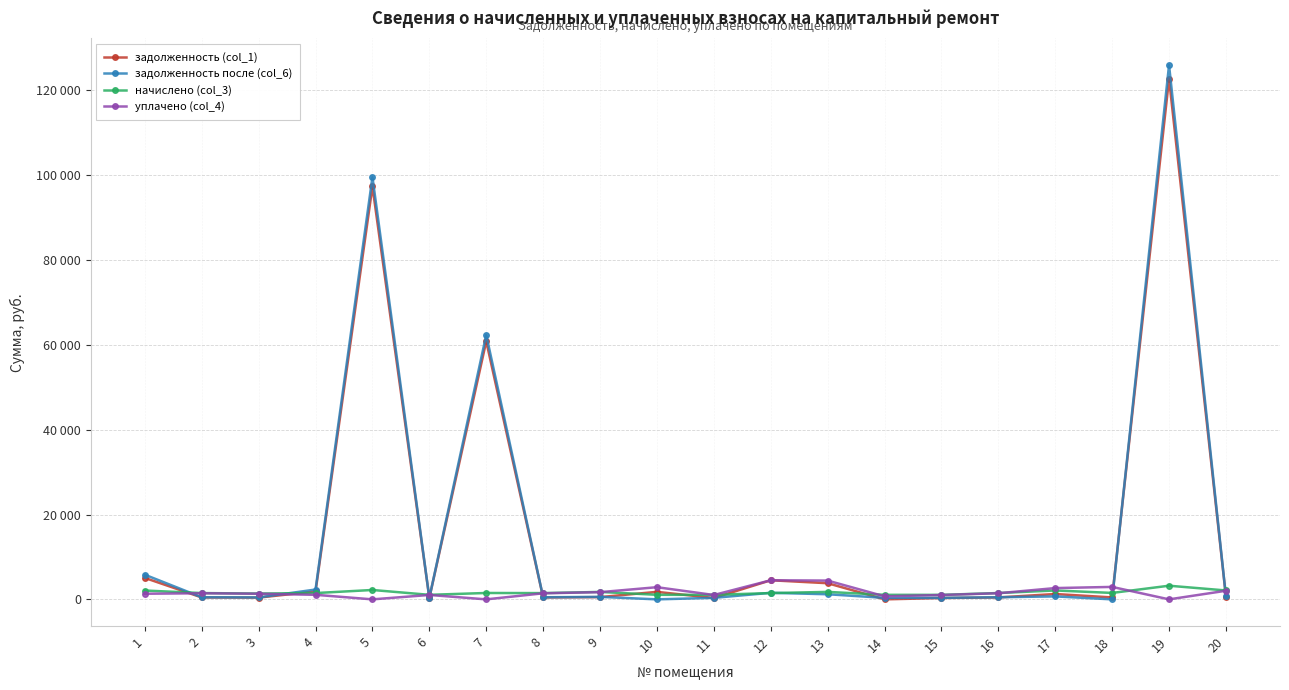

Reading left to right, extract all data points from this chart.

задолженность (col_1): 1=5055.9	2=448.9	3=414.2	4=1866.6	5=97333.3	6=323.6	7=60833.1	8=446.2	9=530.1	10=1769.9	11=321.7	12=4503.1	13=3806.4	14=0.0	15=320.4	16=450.9	17=1260.9	18=455.8	19=122732.1	20=630.5
задолженность после (col_6): 1=5811.0	2=494.7	3=456.6	4=2315.8	5=99544.1	6=356.7	7=62337.4	8=491.8	9=584.3	10=0.0	11=354.5	12=1544.5	13=1204.1	14=356.0	15=353.1	16=496.9	17=699.3	18=0.0	19=125948.9	20=699.3
начислено (col_3): 1=2082.4	2=1484.2	3=1369.7	4=1484.2	5=2210.8	6=1070.2	7=1504.3	8=1475.3	9=1752.8	10=1074.6	11=1063.6	12=1481.9	13=1759.4	14=1068.0	15=1059.2	16=1490.8	17=2097.9	18=1516.7	19=3216.8	20=2097.9
уплачено (col_4): 1=1327.3	2=1438.3	3=1327.3	4=1071.7	5=0.0	6=1037.1	7=0.0	8=1429.8	9=1698.7	10=2867.3	11=1030.7	12=4500.0	13=4426.2	14=712.0	15=1026.5	16=1444.7	17=2659.5	18=2935.6	19=0.0	20=2029.0